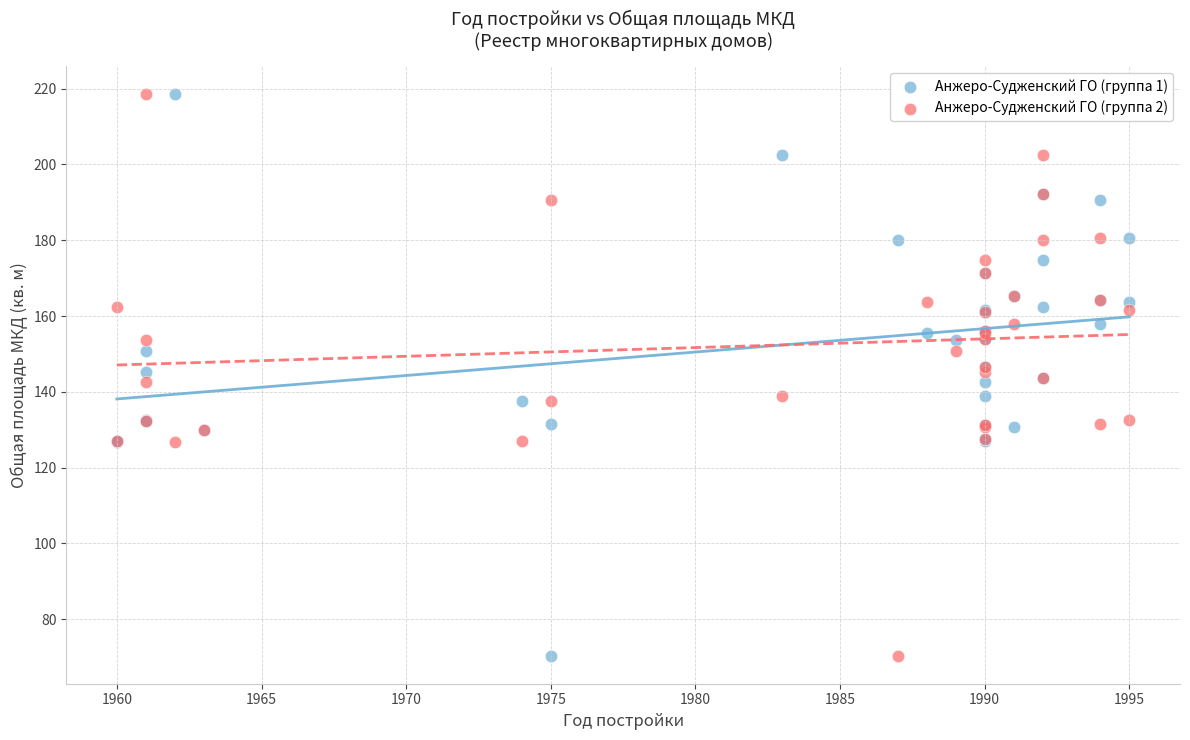

What is the X range (max minus min) for the scatter plot?

35.0